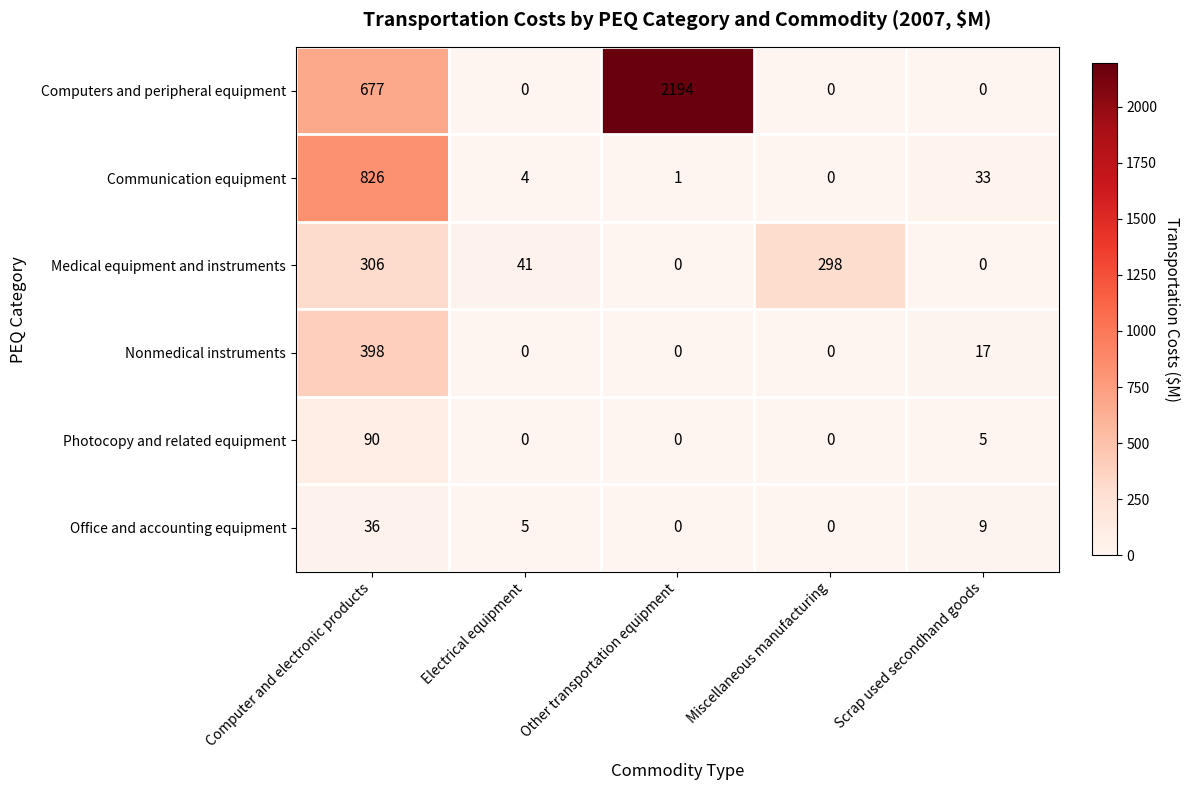

Count the number of categories in the chart.

5